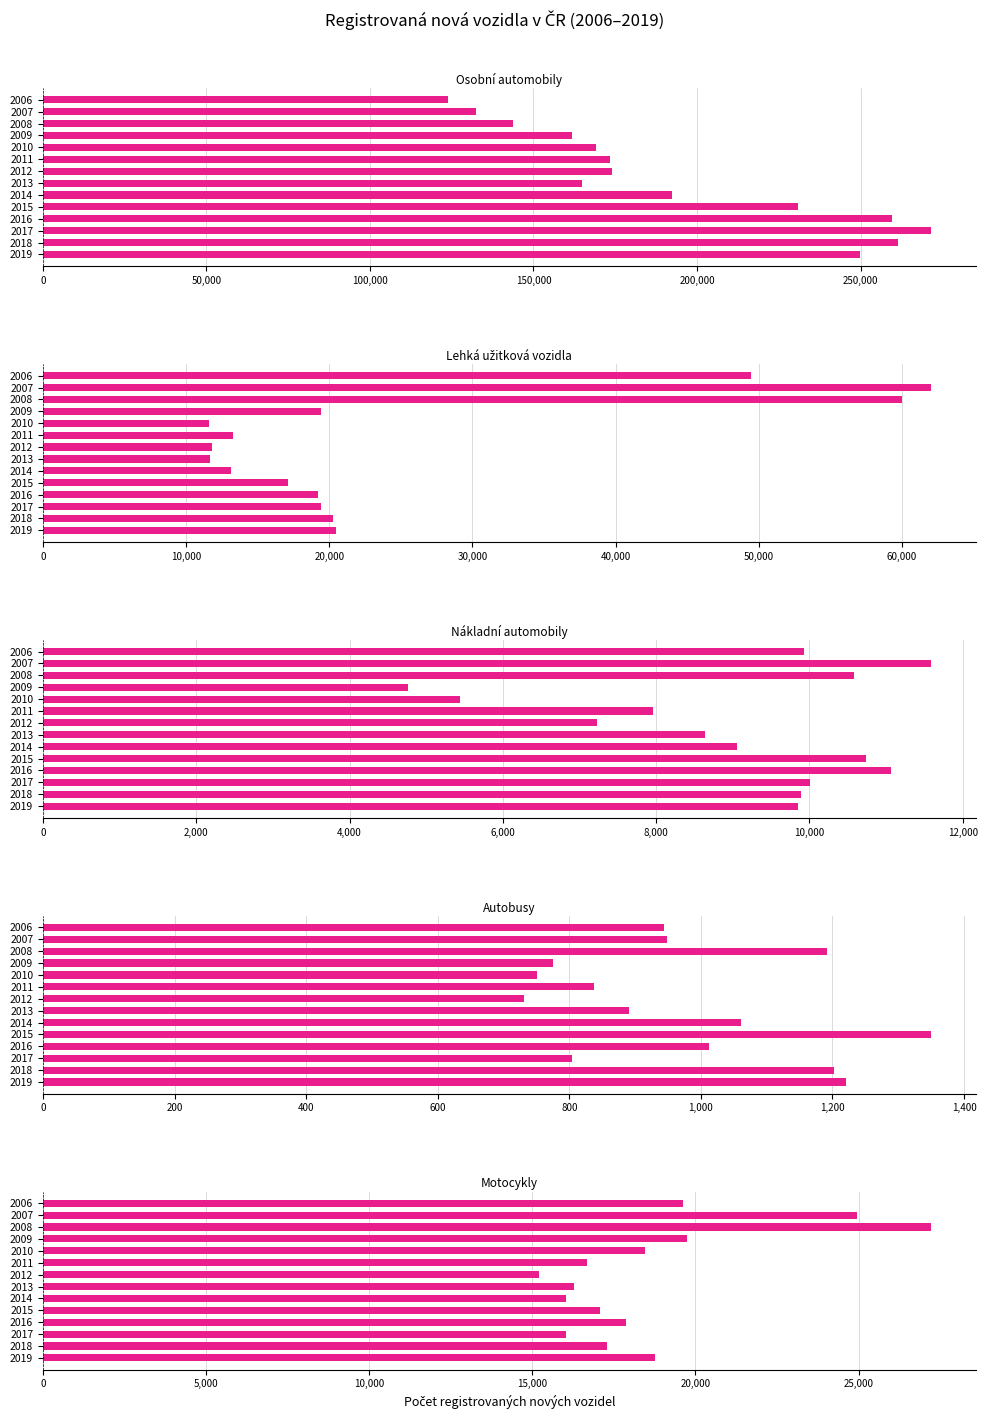

Rank the series by their maximum value, from highest to lowest.

Osobní automobily, Lehká užitková vozidla, Motocykly, Nákladní automobily, Autobusy